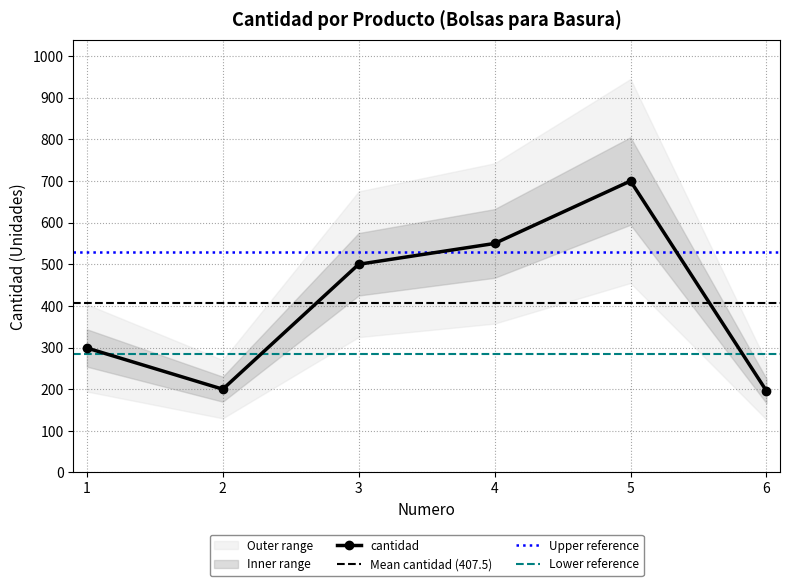

Where is the first local minimum?

2